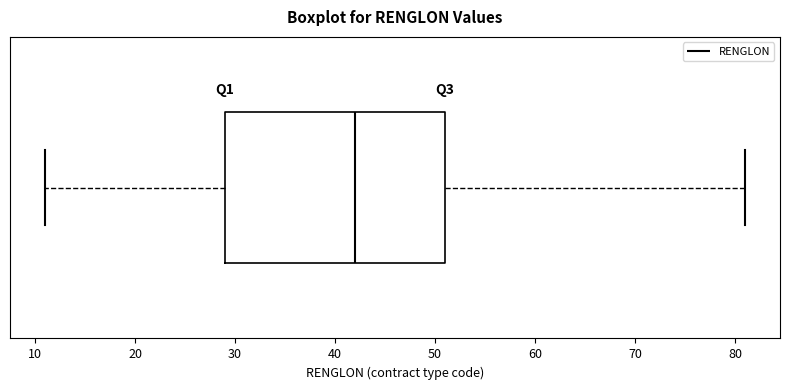

Where does the median line of the box sit on the x-axis? The values are not printed on the chart, so give them approximately, as read against the axis.

42